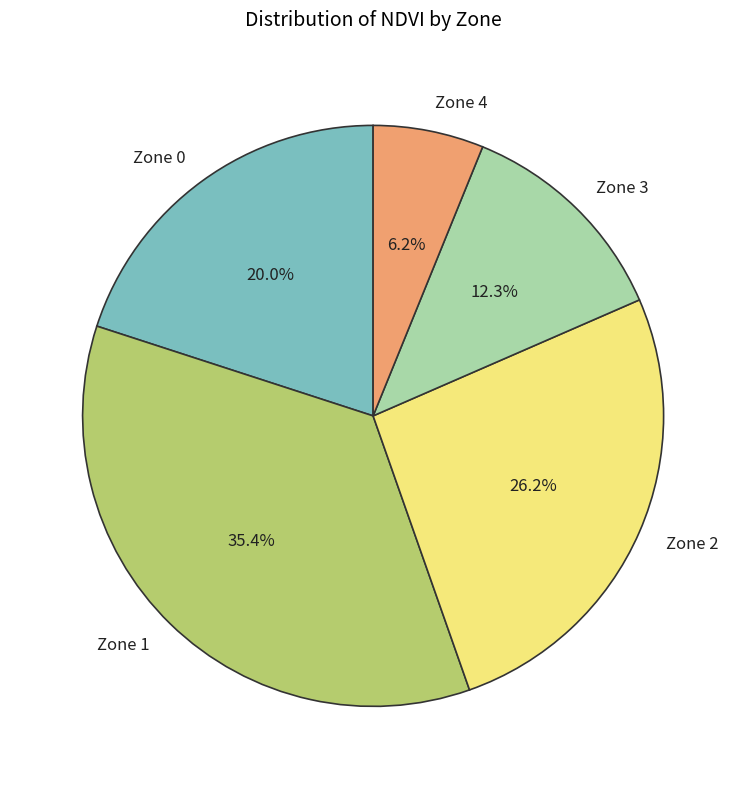

To the nearest percent, what portion does Zone 3 represent?

12%